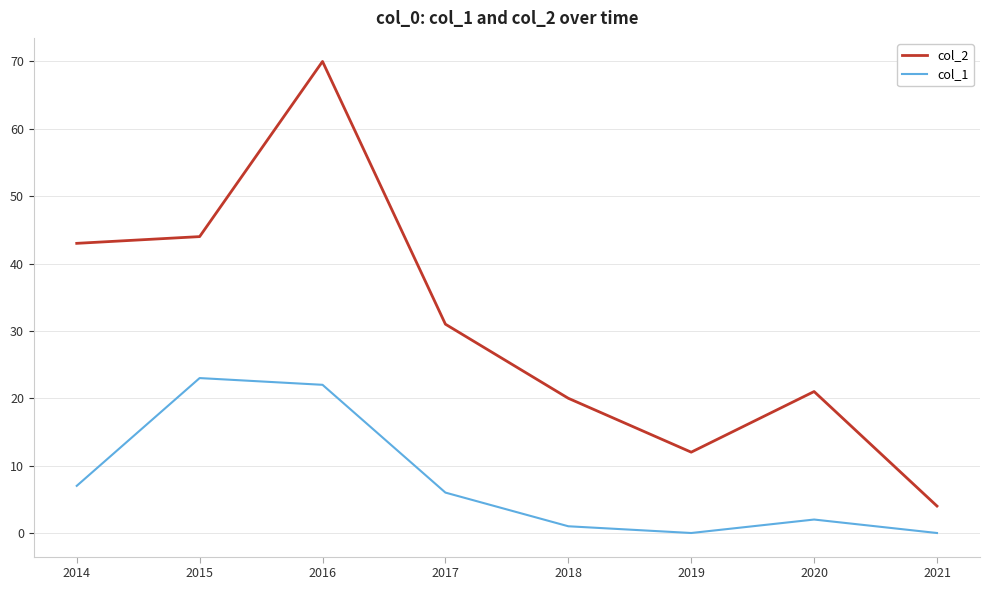

True or false: col_2 and col_1 intersect in this chart.

False